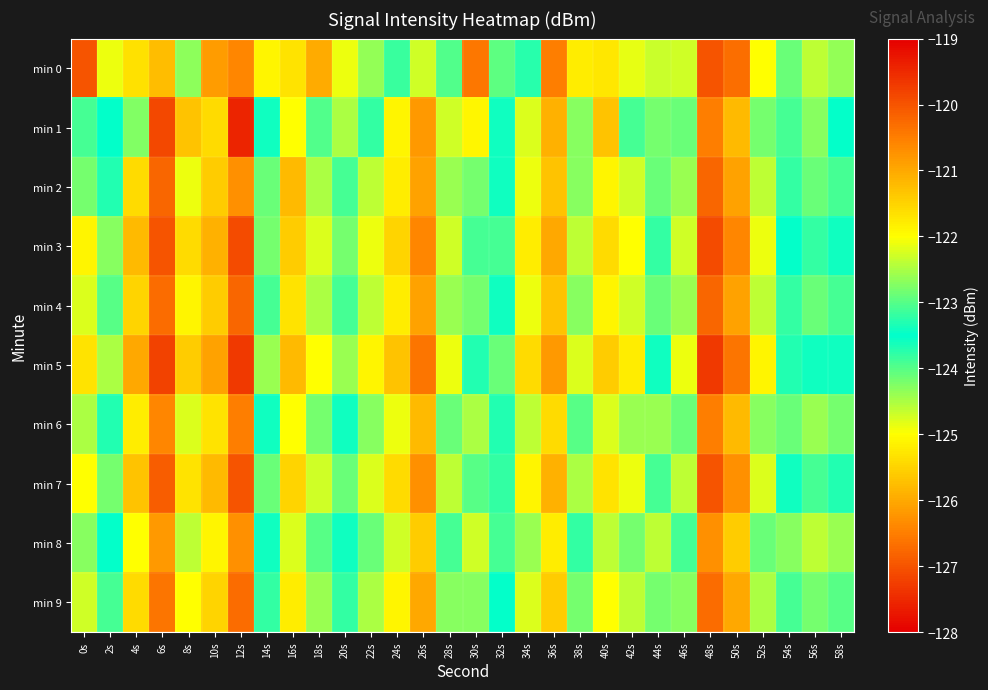

Reading left to right, transcribe all the data shown in this chart.

min 0: 0s=-127.0	2s=-124.9	4s=-125.3	6s=-125.8	8s=-122.7	10s=-126.2	12s=-126.4	14s=-125.1	16s=-125.3	18s=-126.0	20s=-124.9	22s=-124.3	24s=-123.8	26s=-124.7	28s=-123.0	30s=-120.4	32s=-123.0	34s=-123.7	36s=-126.5	38s=-125.2	40s=-125.3	42s=-124.9	44s=-122.3	46s=-124.7	48s=-127.0	50s=-126.7	52s=-125.0	54s=-122.9	56s=-122.4	58s=-122.6
min 1: 0s=-123.9	2s=-123.5	4s=-124.2	6s=-127.2	8s=-125.7	10s=-125.4	12s=-127.6	14s=-123.4	16s=-125.0	18s=-124.0	20s=-124.5	22s=-123.8	24s=-125.1	26s=-126.2	28s=-124.7	30s=-121.9	32s=-123.4	34s=-124.8	36s=-125.9	38s=-124.3	40s=-125.7	42s=-123.9	44s=-122.8	46s=-124.1	48s=-126.5	50s=-125.8	52s=-124.2	54s=-123.1	56s=-122.7	58s=-123.5
min 2: 0s=-124.2	2s=-123.7	4s=-125.4	6s=-126.8	8s=-124.9	10s=-125.6	12s=-126.3	14s=-124.1	16s=-125.8	18s=-124.5	20s=-123.9	22s=-124.6	24s=-125.2	26s=-126.1	28s=-124.4	30s=-122.8	32s=-123.6	34s=-124.9	36s=-125.7	38s=-124.3	40s=-125.1	42s=-124.7	44s=-122.9	46s=-124.4	48s=-126.8	50s=-126.1	52s=-124.6	54s=-123.2	56s=-122.9	58s=-123.1
min 3: 0s=-125.1	2s=-124.3	4s=-125.8	6s=-127.0	8s=-125.4	10s=-125.9	12s=-127.1	14s=-124.2	16s=-125.6	18s=-124.8	20s=-124.2	22s=-124.9	24s=-125.5	26s=-126.4	28s=-124.7	30s=-123.1	32s=-123.9	34s=-125.2	36s=-126.0	38s=-124.6	40s=-125.4	42s=-125.0	44s=-123.2	46s=-124.7	48s=-127.1	50s=-126.4	52s=-124.9	54s=-123.5	56s=-123.2	58s=-123.4
min 4: 0s=-124.8	2s=-124.0	4s=-125.5	6s=-126.7	8s=-125.1	10s=-125.6	12s=-126.8	14s=-123.9	16s=-125.3	18s=-124.5	20s=-123.9	22s=-124.6	24s=-125.2	26s=-126.1	28s=-124.4	30s=-122.8	32s=-123.6	34s=-124.9	36s=-125.7	38s=-124.3	40s=-125.1	42s=-124.7	44s=-122.9	46s=-124.4	48s=-126.8	50s=-126.1	52s=-124.6	54s=-123.2	56s=-122.9	58s=-123.1
min 5: 0s=-125.3	2s=-124.5	4s=-126.0	6s=-127.2	8s=-125.6	10s=-126.1	12s=-127.3	14s=-124.4	16s=-125.8	18s=-125.0	20s=-124.4	22s=-125.1	24s=-125.7	26s=-126.6	28s=-124.9	30s=-123.3	32s=-124.1	34s=-125.4	36s=-126.2	38s=-124.8	40s=-125.6	42s=-125.2	44s=-123.4	46s=-124.9	48s=-127.3	50s=-126.6	52s=-125.1	54s=-123.7	56s=-123.4	58s=-123.6
min 6: 0s=-124.5	2s=-123.7	4s=-125.2	6s=-126.4	8s=-124.8	10s=-125.3	12s=-126.5	14s=-123.6	16s=-125.0	18s=-124.2	20s=-123.6	22s=-124.3	24s=-124.9	26s=-125.8	28s=-124.1	30s=-122.5	32s=-123.3	34s=-124.6	36s=-125.4	38s=-124.0	40s=-124.8	42s=-124.4	44s=-122.6	46s=-124.1	48s=-126.5	50s=-125.8	52s=-124.3	54s=-122.9	56s=-122.6	58s=-122.8
min 7: 0s=-125.0	2s=-124.2	4s=-125.7	6s=-126.9	8s=-125.3	10s=-125.8	12s=-127.0	14s=-124.1	16s=-125.5	18s=-124.7	20s=-124.1	22s=-124.8	24s=-125.4	26s=-126.3	28s=-124.6	30s=-123.0	32s=-123.8	34s=-125.1	36s=-125.9	38s=-124.5	40s=-125.3	42s=-124.9	44s=-123.1	46s=-124.6	48s=-127.0	50s=-126.3	52s=-124.8	54s=-123.4	56s=-123.1	58s=-123.3
min 8: 0s=-124.3	2s=-123.5	4s=-125.0	6s=-126.2	8s=-124.6	10s=-125.1	12s=-126.3	14s=-123.4	16s=-124.8	18s=-124.0	20s=-123.4	22s=-124.1	24s=-124.7	26s=-125.6	28s=-123.9	30s=-122.3	32s=-123.1	34s=-124.4	36s=-125.2	38s=-123.8	40s=-124.6	42s=-124.2	44s=-122.4	46s=-123.9	48s=-126.3	50s=-125.6	52s=-124.1	54s=-122.7	56s=-122.4	58s=-122.6
min 9: 0s=-124.7	2s=-123.9	4s=-125.4	6s=-126.6	8s=-125.0	10s=-125.5	12s=-126.7	14s=-123.8	16s=-125.2	18s=-124.4	20s=-123.8	22s=-124.5	24s=-125.1	26s=-126.0	28s=-124.3	30s=-122.7	32s=-123.5	34s=-124.8	36s=-125.6	38s=-124.2	40s=-125.0	42s=-124.6	44s=-122.8	46s=-124.3	48s=-126.7	50s=-126.0	52s=-124.5	54s=-123.1	56s=-122.8	58s=-123.0